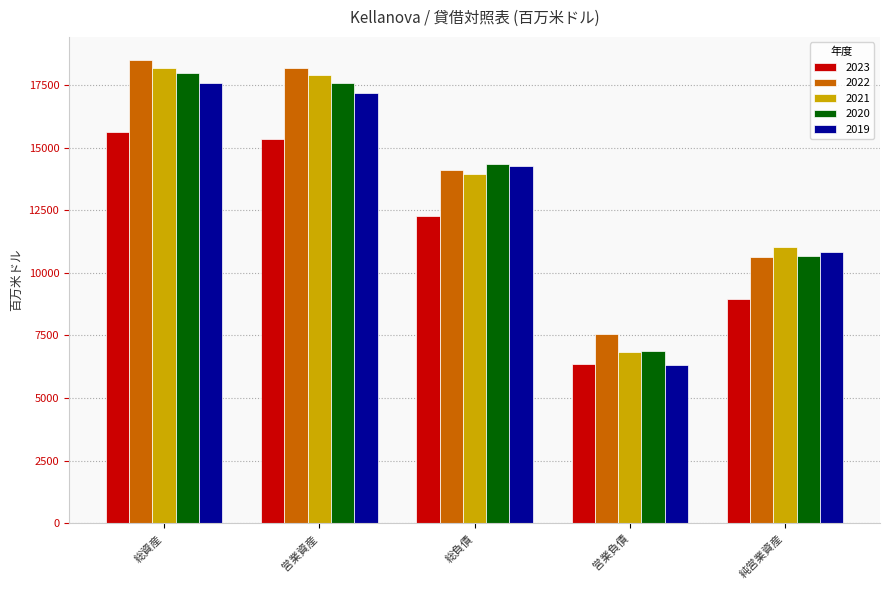

What is the total value across all series at 営業資産?

86164